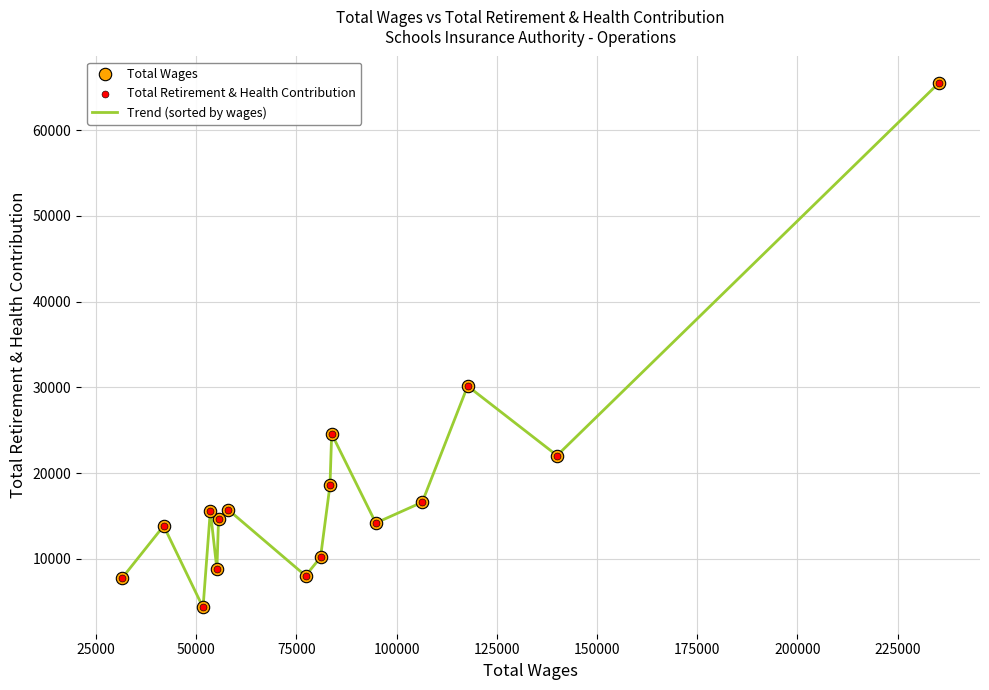

What is the minimum value shown in the chart?

4317